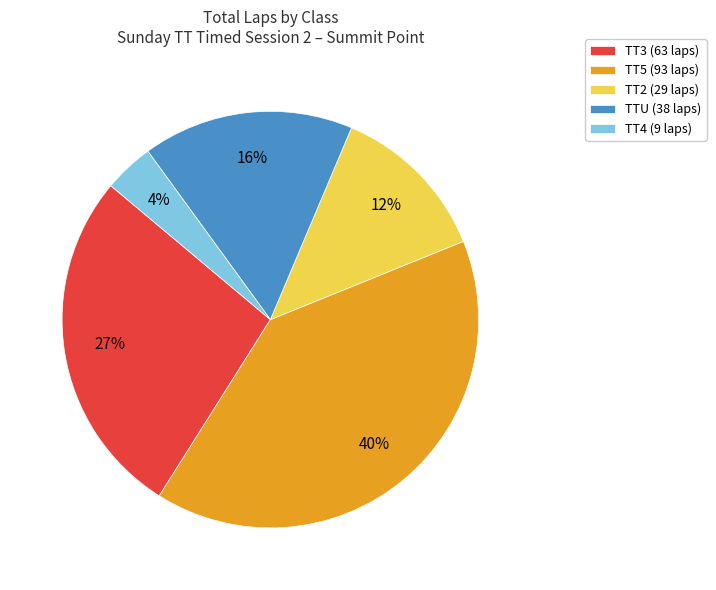

To the nearest percent, what percentage of the pie is TT3?

27%